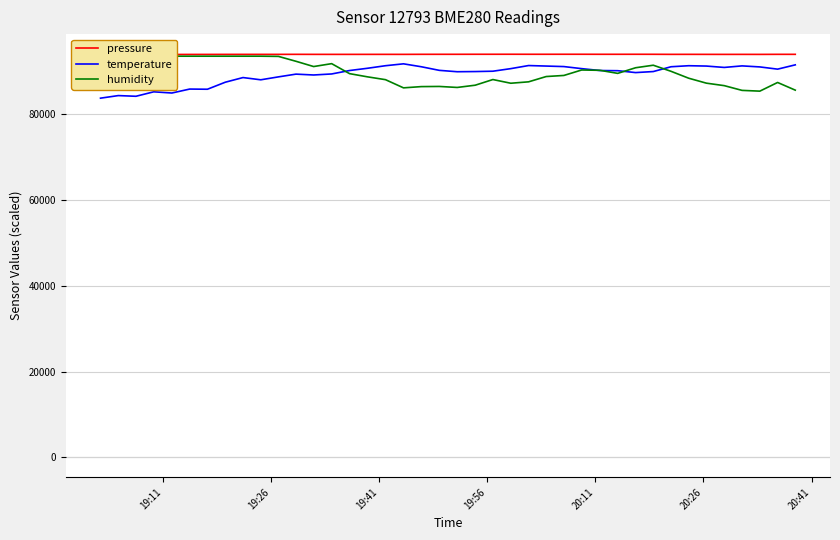

Which series has the largest range (max minus min)?

humidity